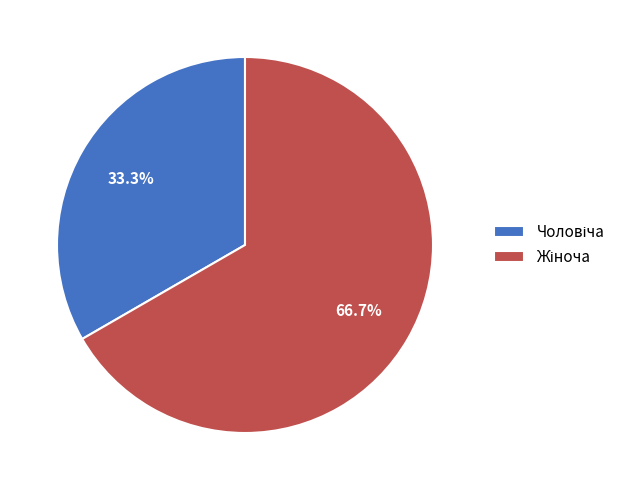

To the nearest percent, what is the difference between the largest and smallest slice percentages?

33%